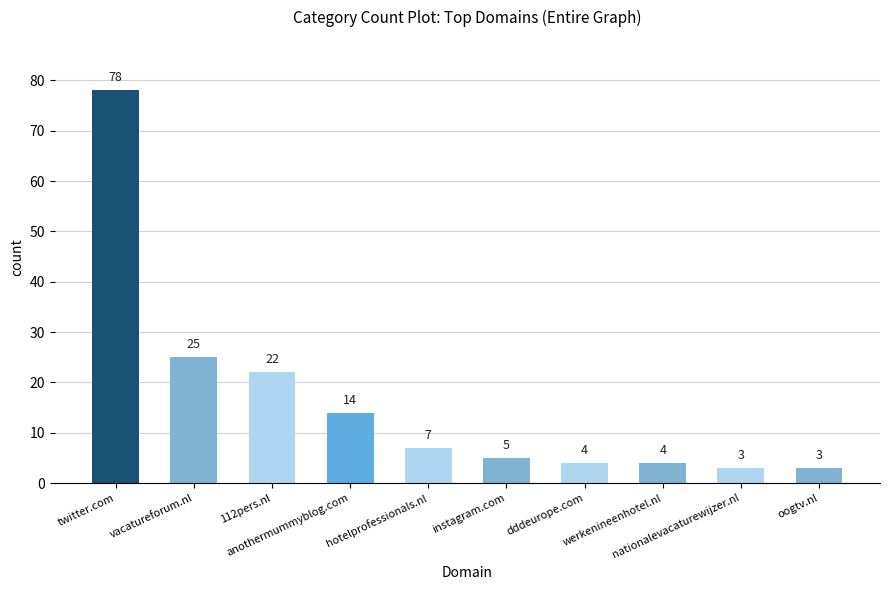

The value at werkenineenhotel.nl is 4. True or false?

True